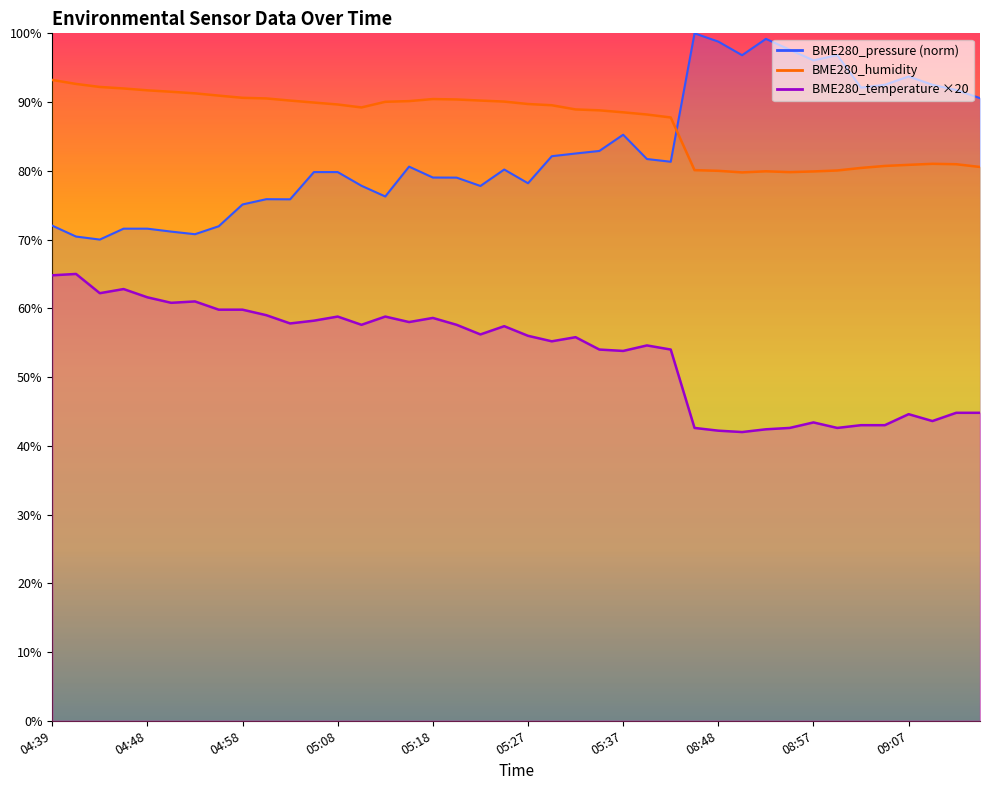

True or false: BME280_humidity has more than 0 points higher than both neighbors.

True